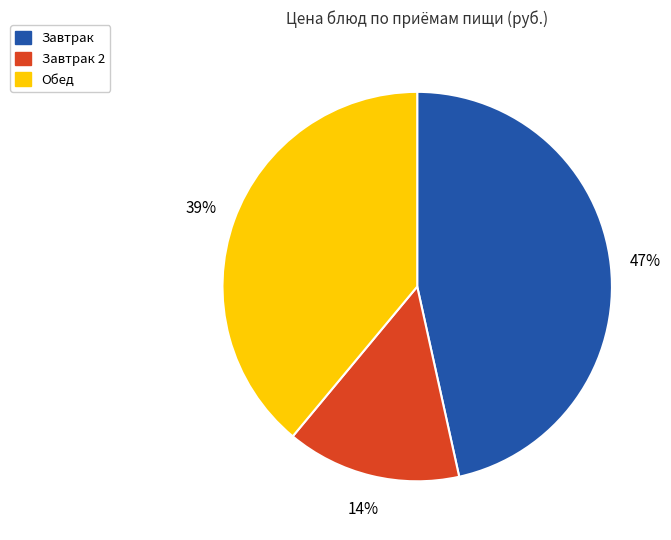

Does any single category account for the majority?

No